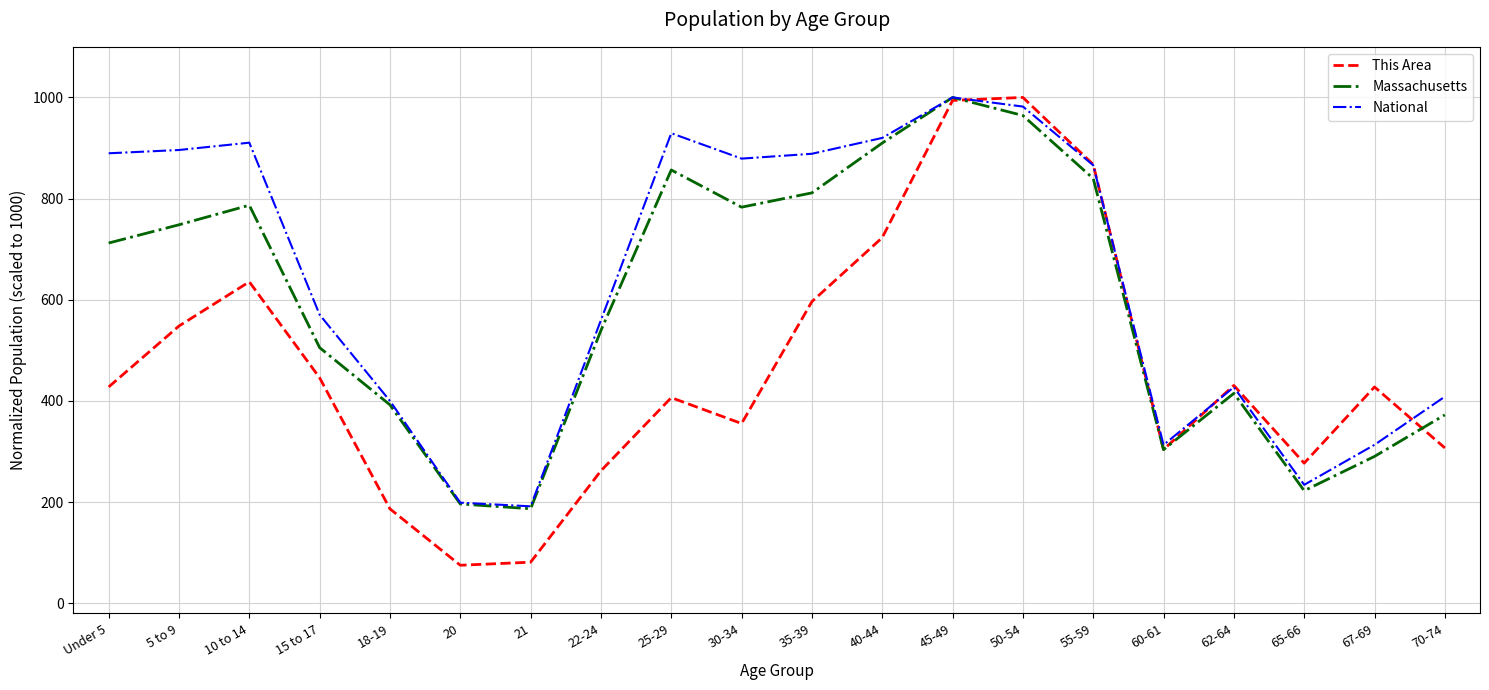

Rank the series by their average value, from highest to lowest.

National, Massachusetts, This Area